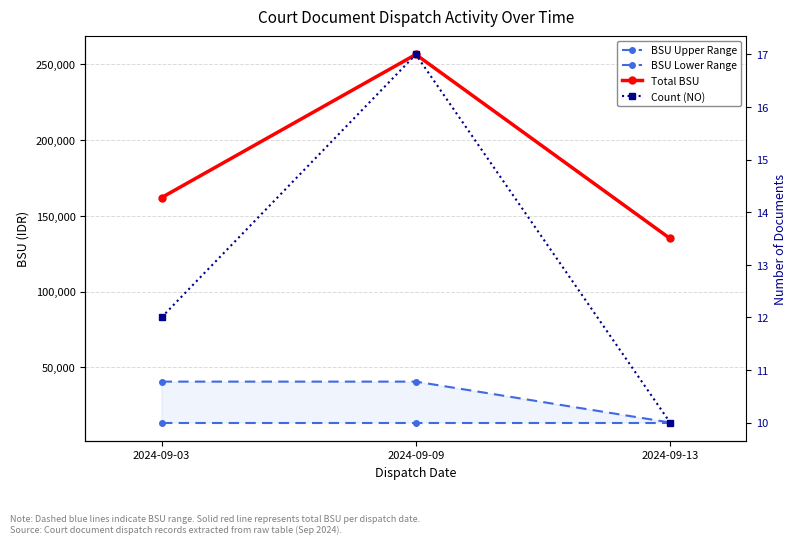

How many distinct data groups are displayed?

4